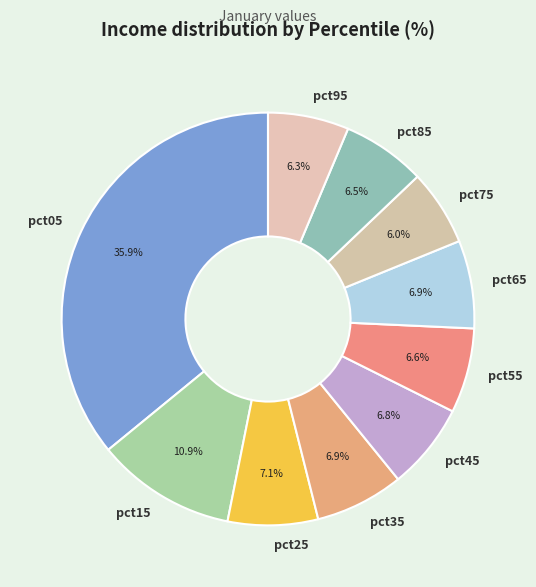

To the nearest percent, what percentage of the pie is pct95?

6%